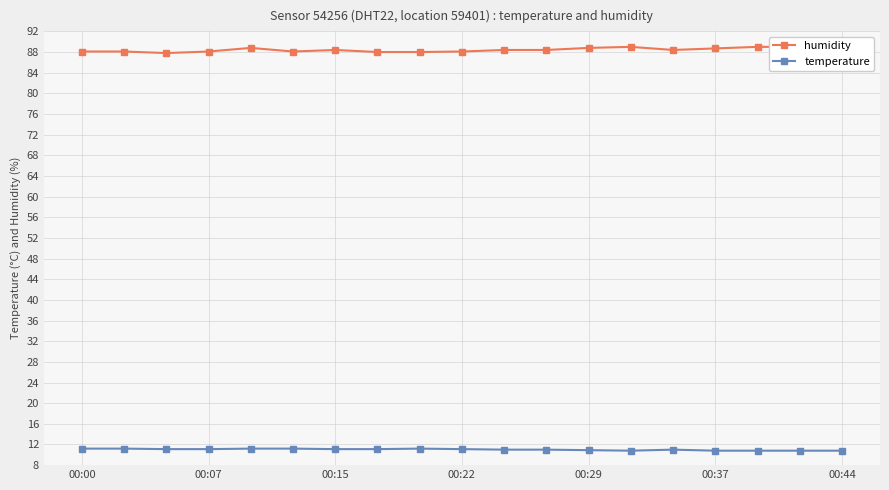

How many interior local peaks does the temperature series have?

2